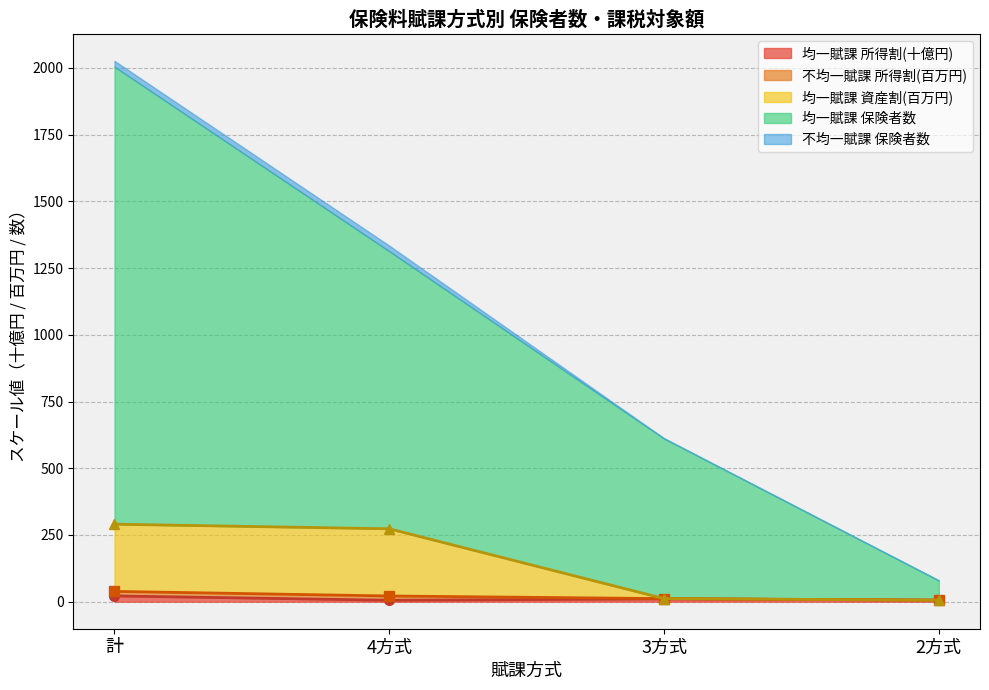

True or false: 均一賦課 所得割(十億円) has more than 2 interior local peaks.

False